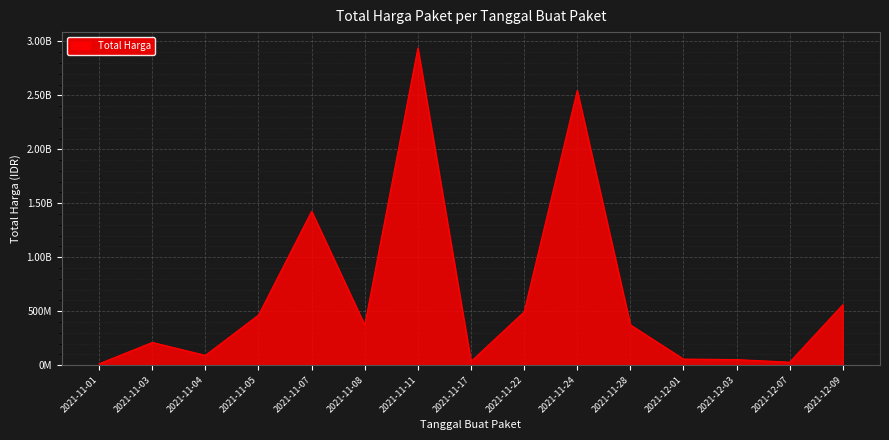

Which has a higher value, 2021-12-09 or 2021-12-03?

2021-12-09